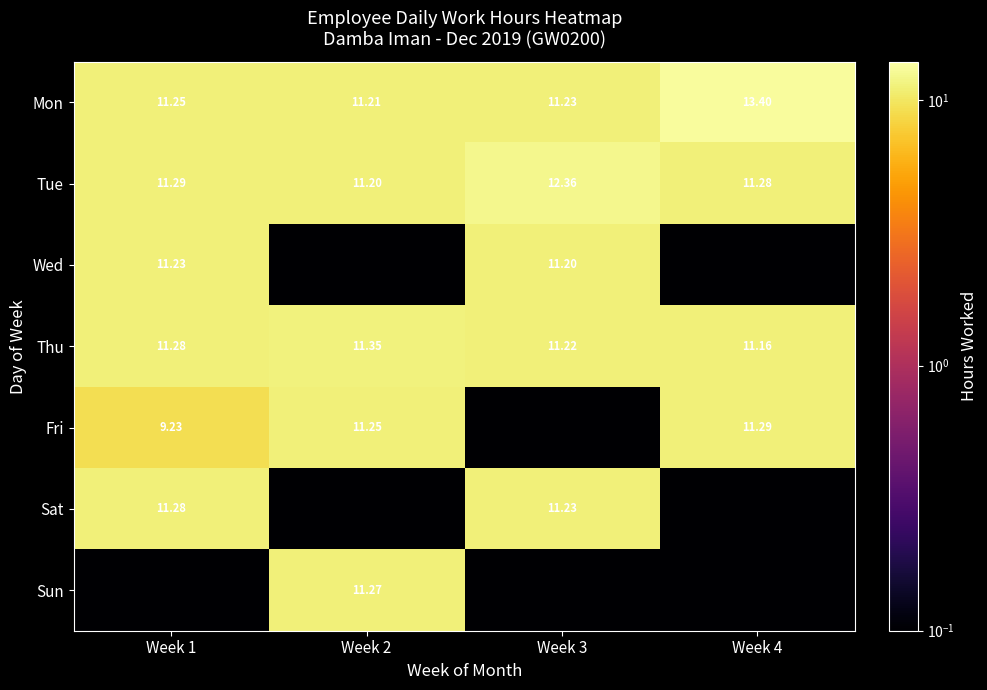

Is the value of Mon at Week 2 greater than the value of Fri at Week 2?

No